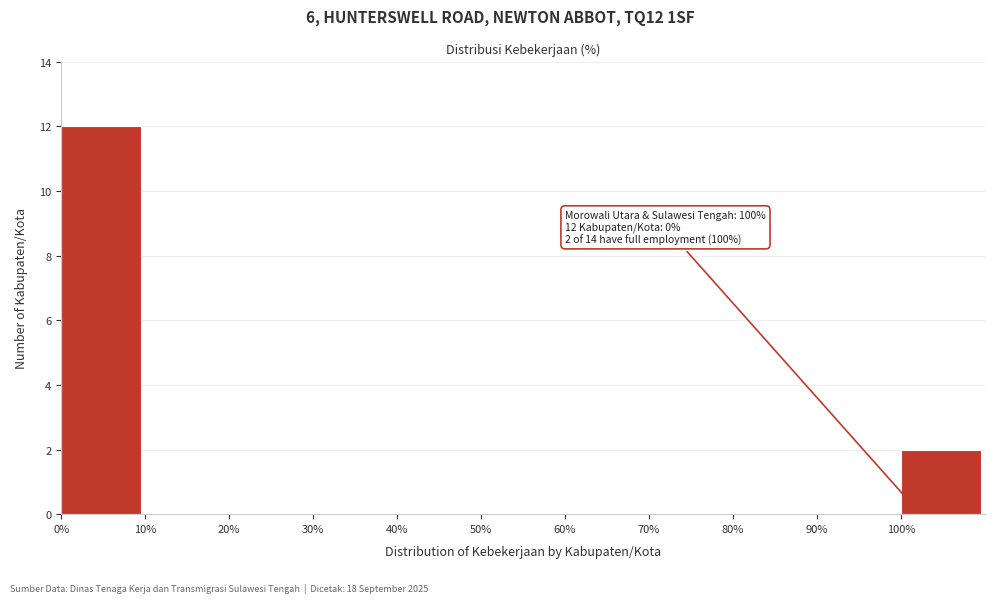

Over which range of the x-axis is the bar tallest?

0 to 10